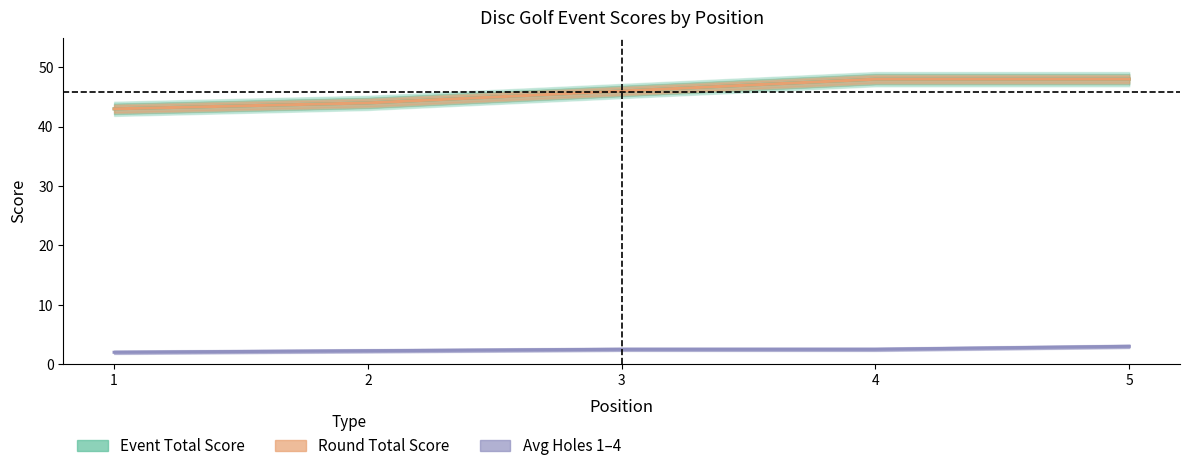

Which series has the largest total across all categories?

Event Total Score